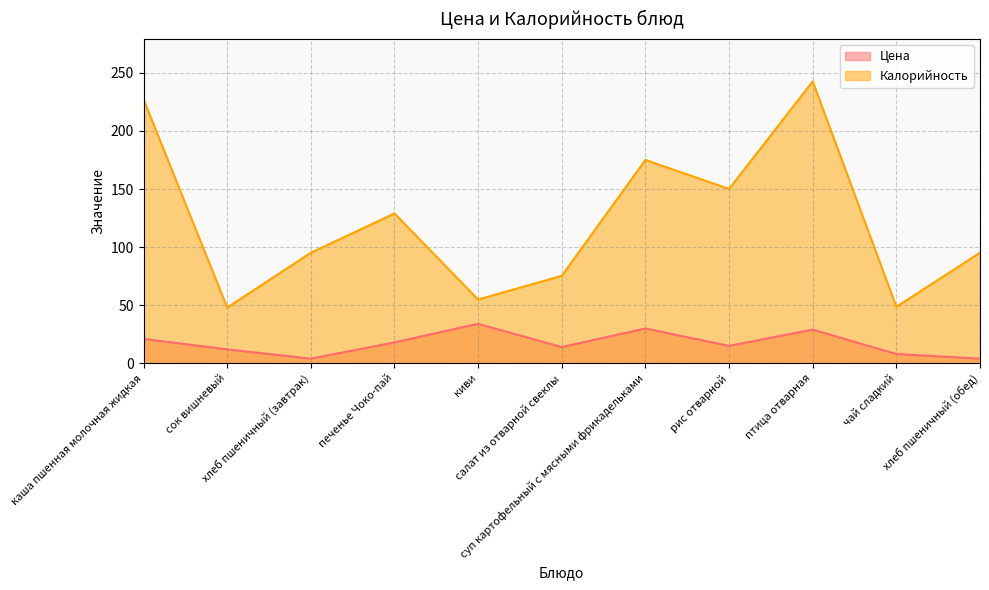

Does the chart have visible grid lines?

Yes